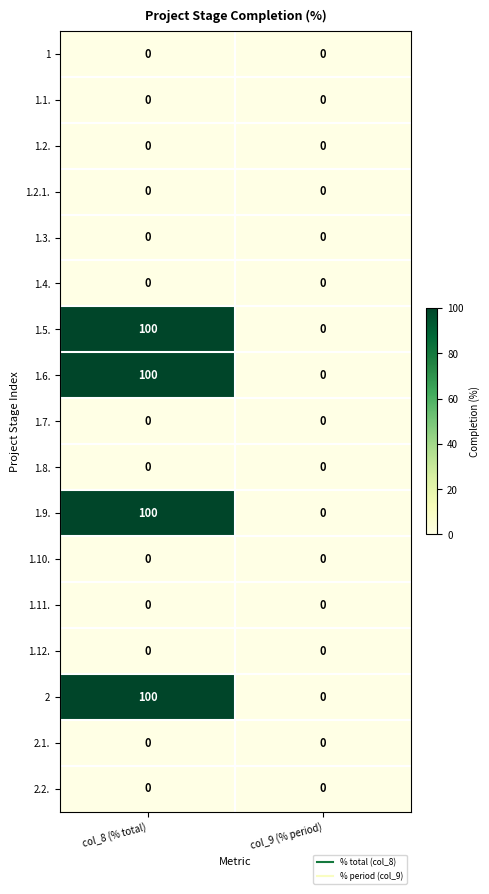

At which category is the sum across all series the highest?

col_8 (% total)